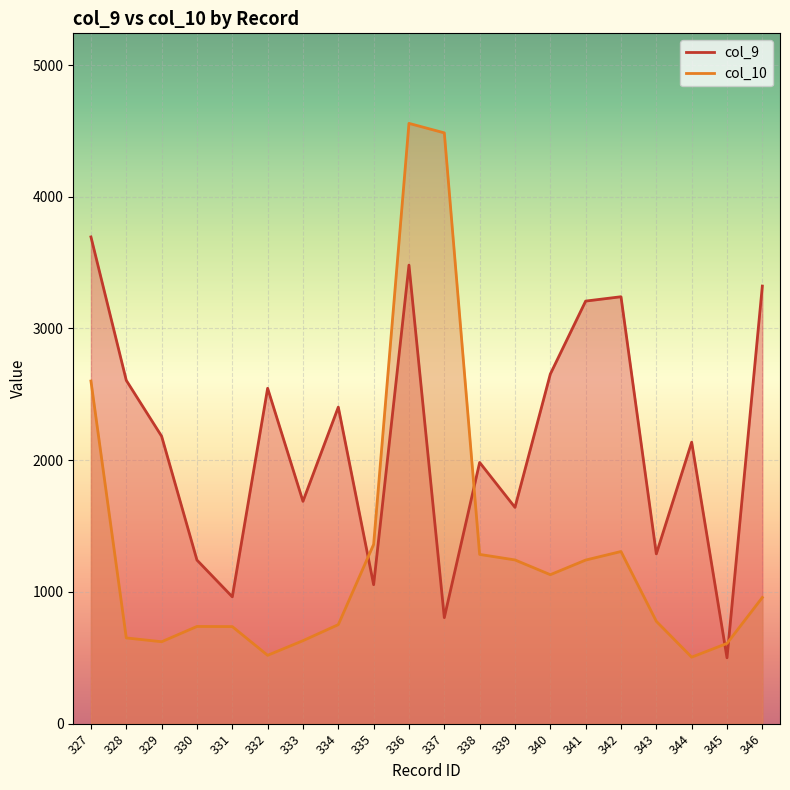

At which label is col_9 closest to 2097?

344